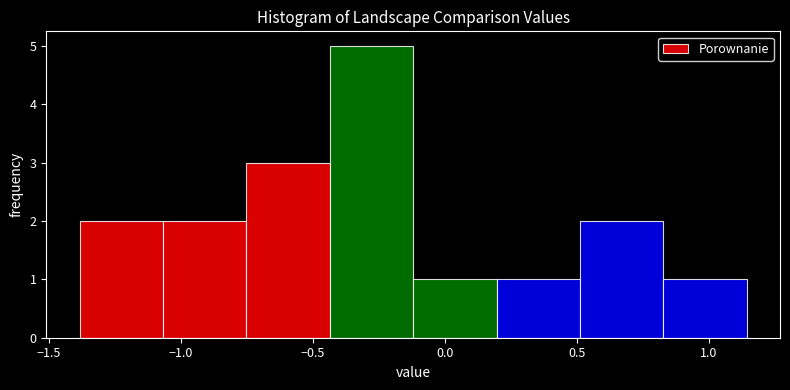

Which range on the x-axis has the tallest bar?

-0.45 to -0.10